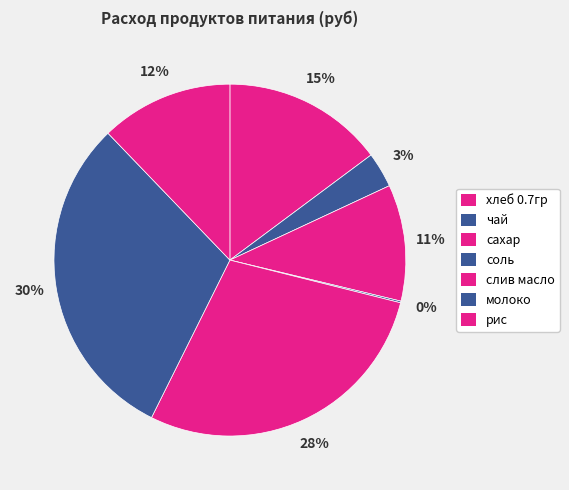

How many slices are in this pie chart?

7